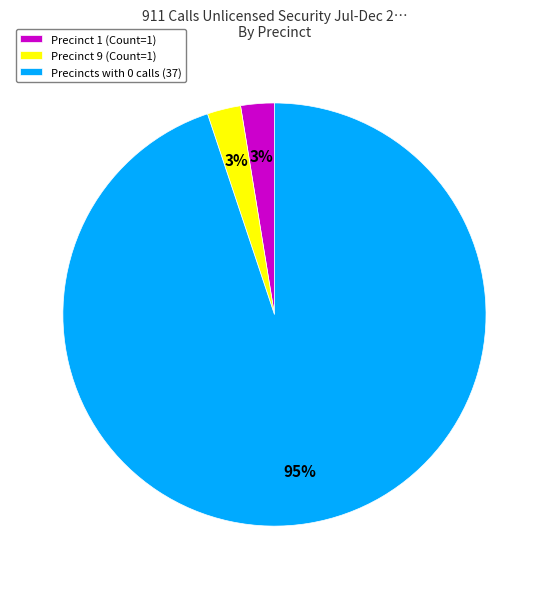

Does Precinct 1 (Count=1) represent more than half of the total?

No